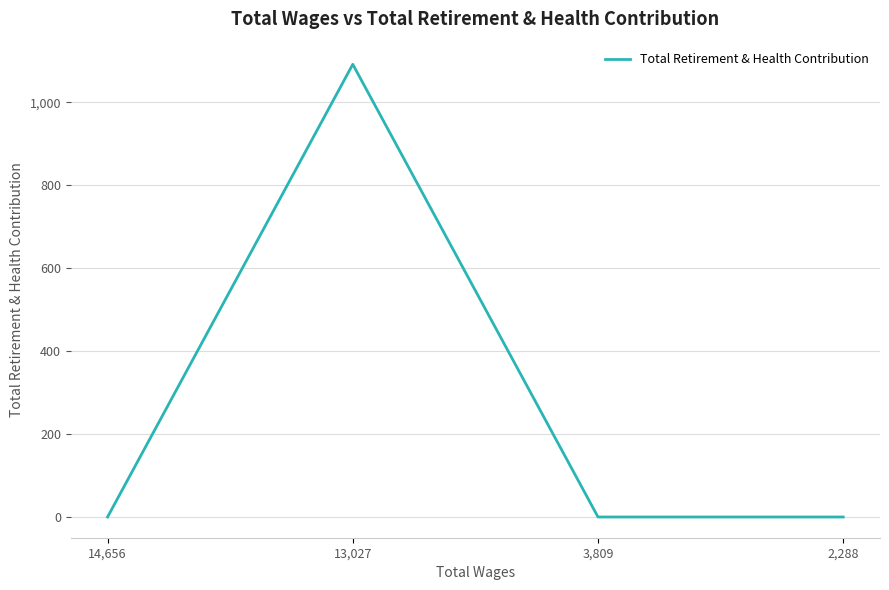

What is the greatest value displayed?

1092